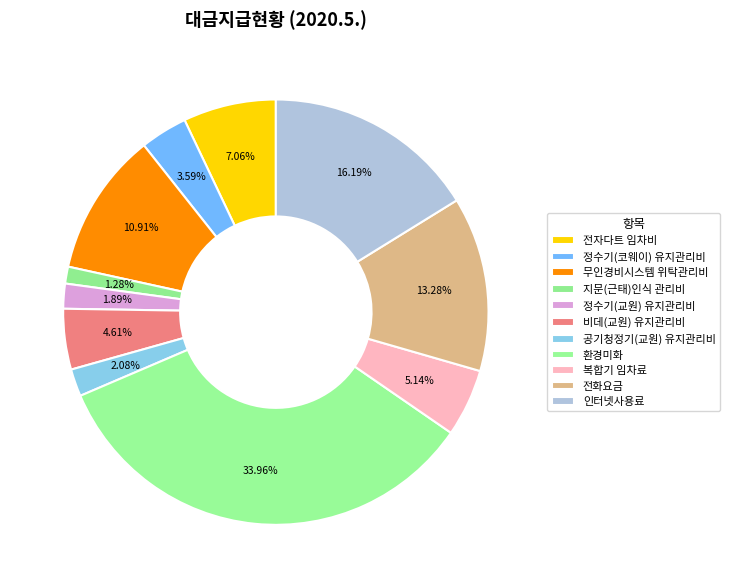

Approximately how many times larger is the value at 복합기 임차료 compared to 환경미화?

0.2